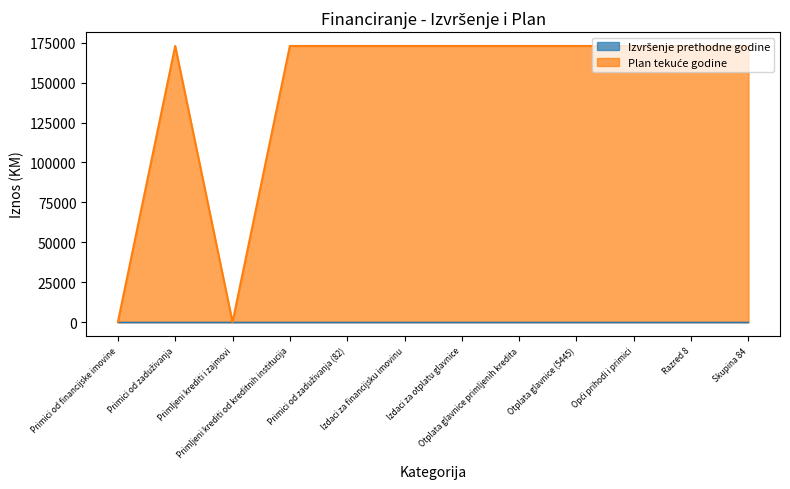

What is the sum of the values at Opći prihodi i primici and Primici od zaduživanja?

345960